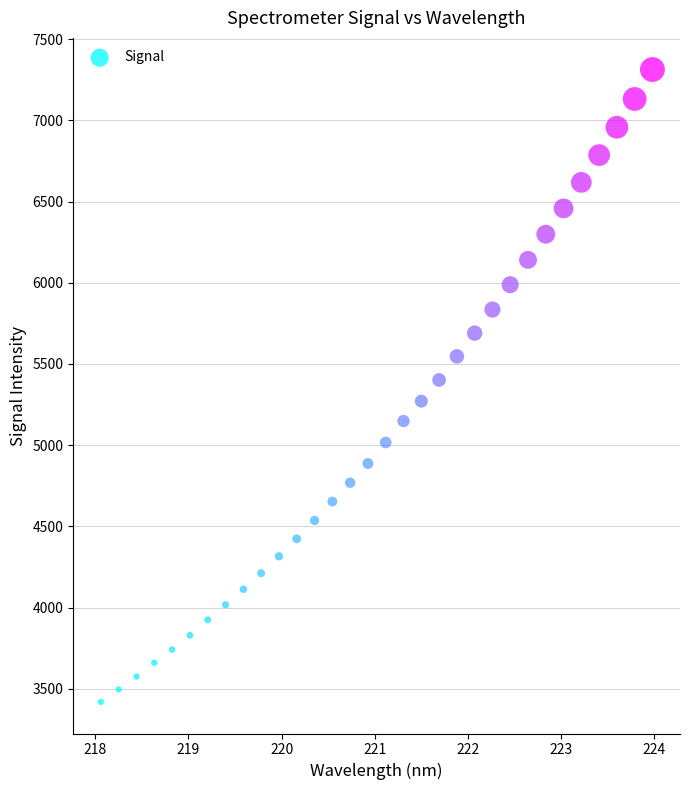

What is the range of Y values (max minus min)?

3893.2